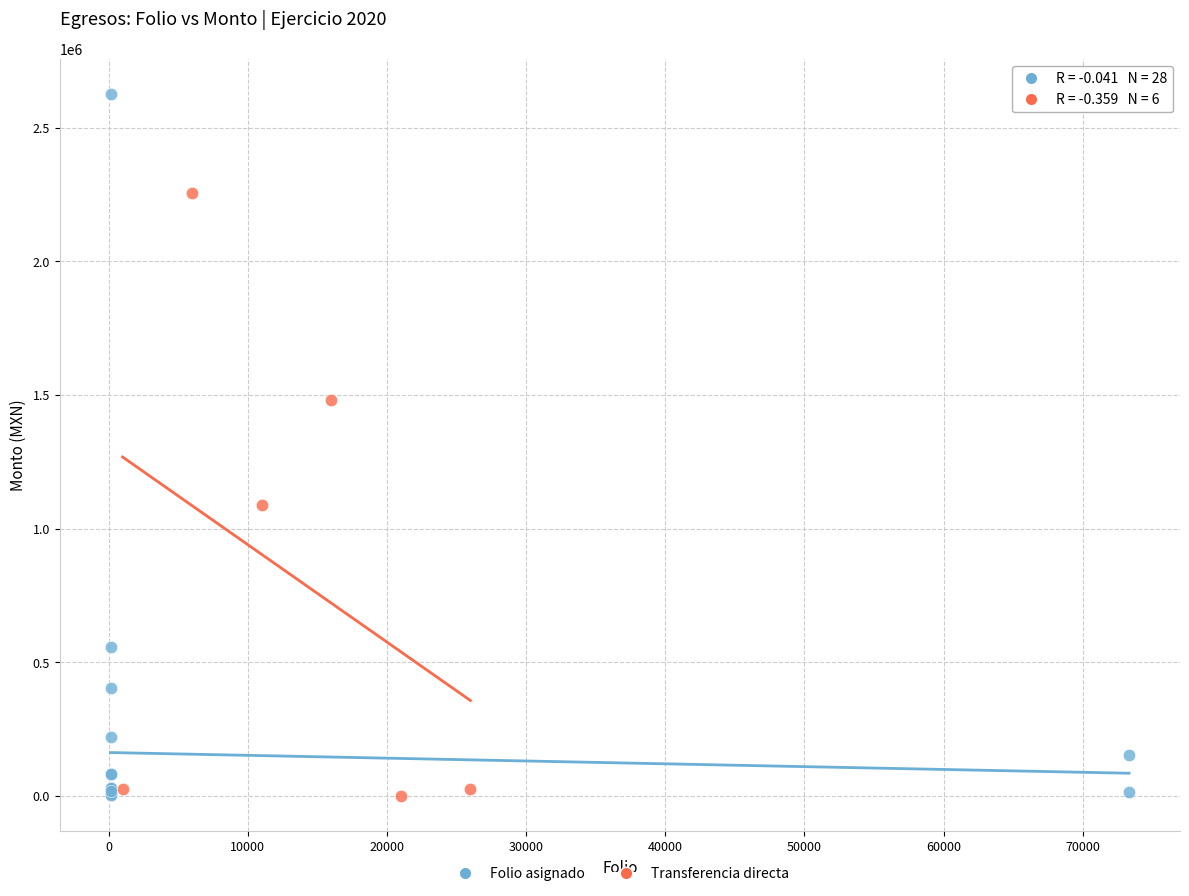

Which series reaches the maximum Y coordinate?

Folio asignado